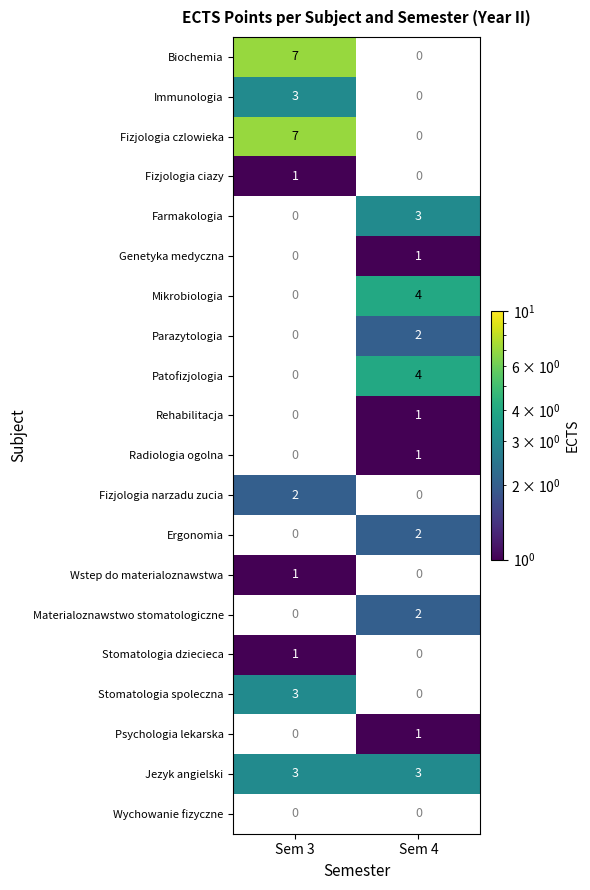

Is it true that Stomatologia spoleczna equals 1 at Sem 3?

False